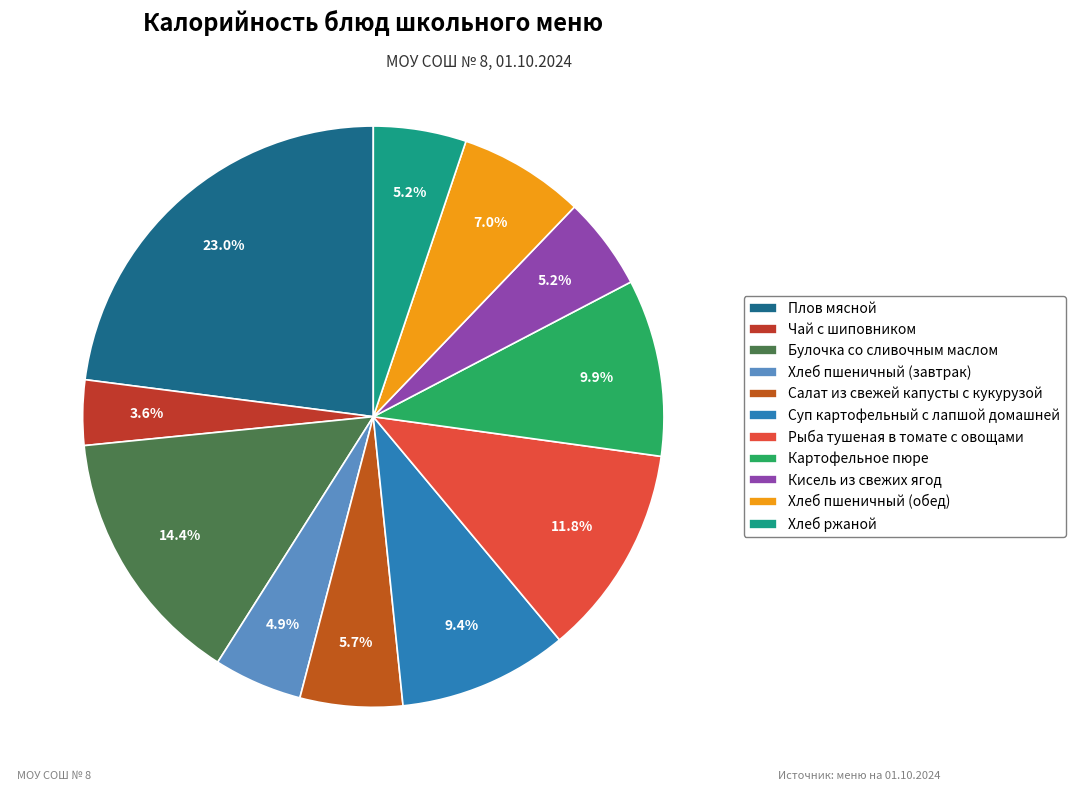

Which slice is the largest?

Плов мясной